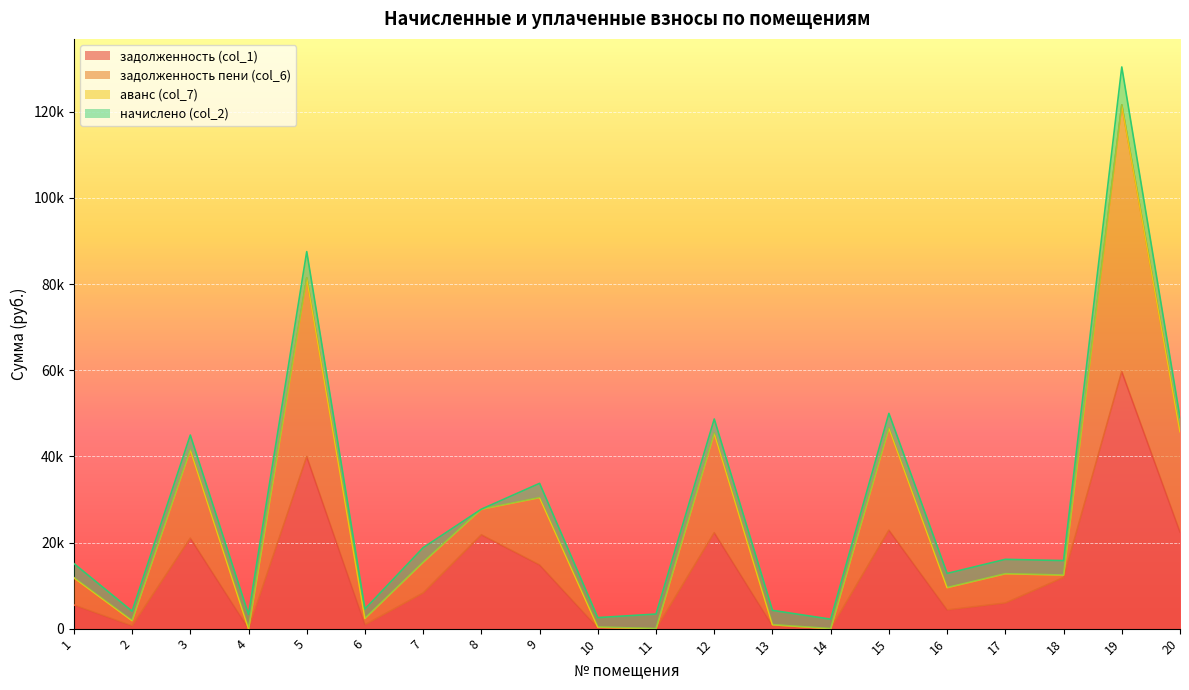

Does the chart display data point markers on the line(s)?

No